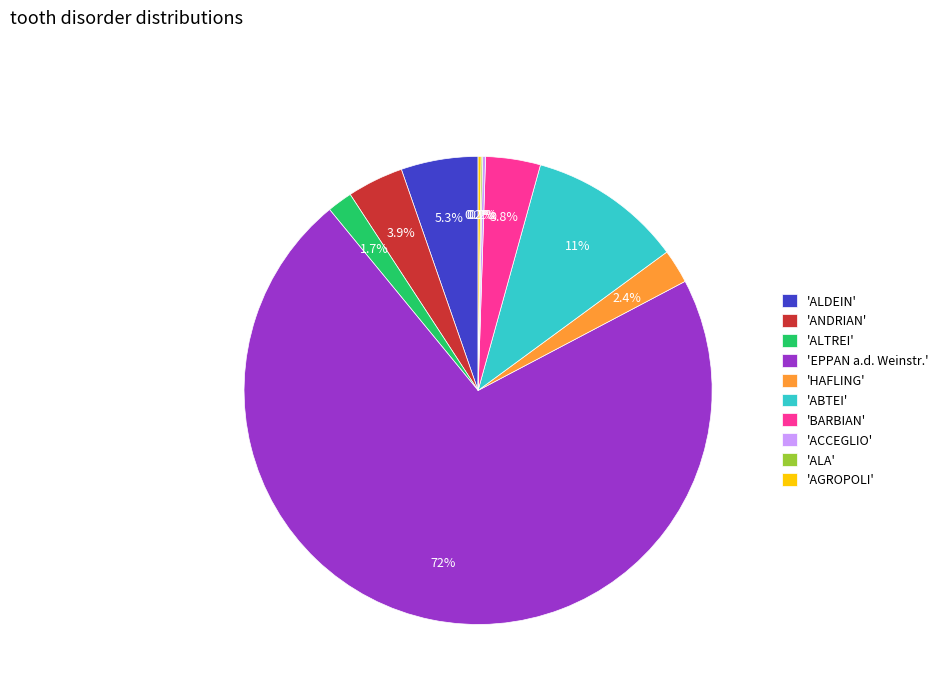

Combined, do 'ALTREI' and 'ALDEIN' account for over 50%?

No